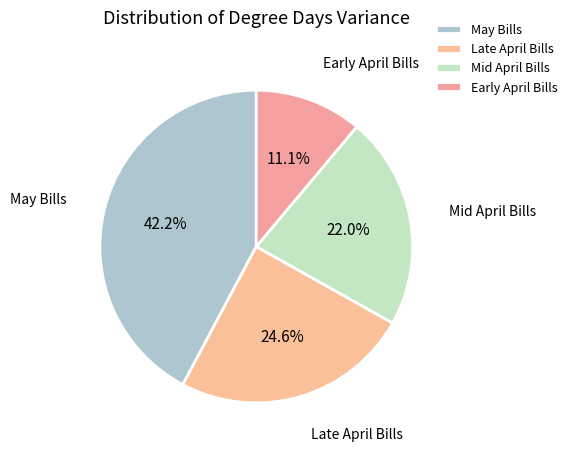

Approximately how many times larger is the value at Mid April Bills compared to May Bills?

0.5